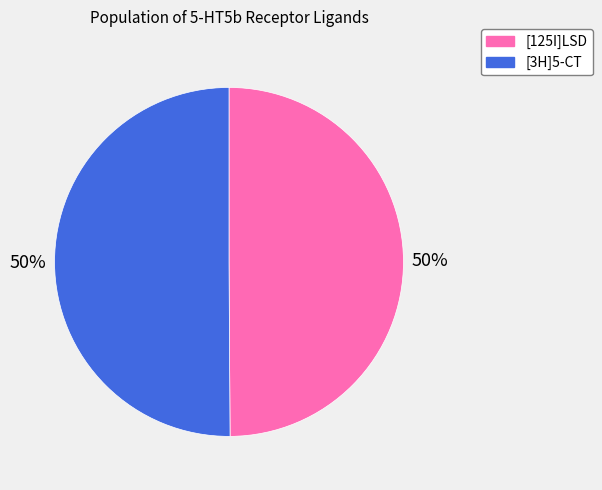

To the nearest percent, what is the combined percentage of [3H]5-CT and [125I]LSD?

100%